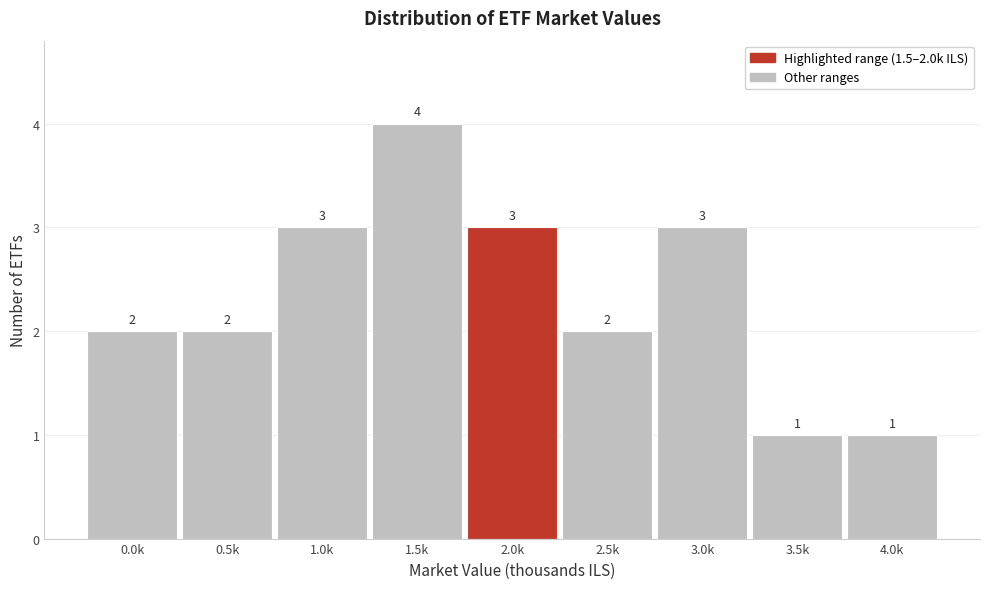

Reading left to right, transcribe all the data shown in this chart.

0.0k=2	0.5k=2	1.0k=3	1.5k=4	2.0k=3	2.5k=2	3.0k=3	3.5k=1	4.0k=1